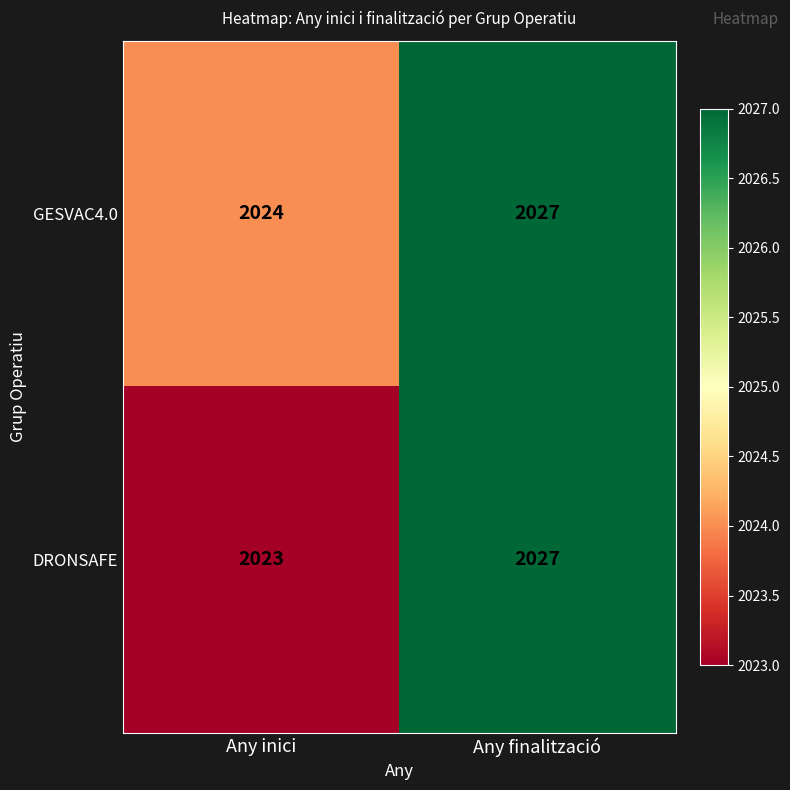

Between Any inici and Any finalització, which series saw the biggest shift?

DRONSAFE